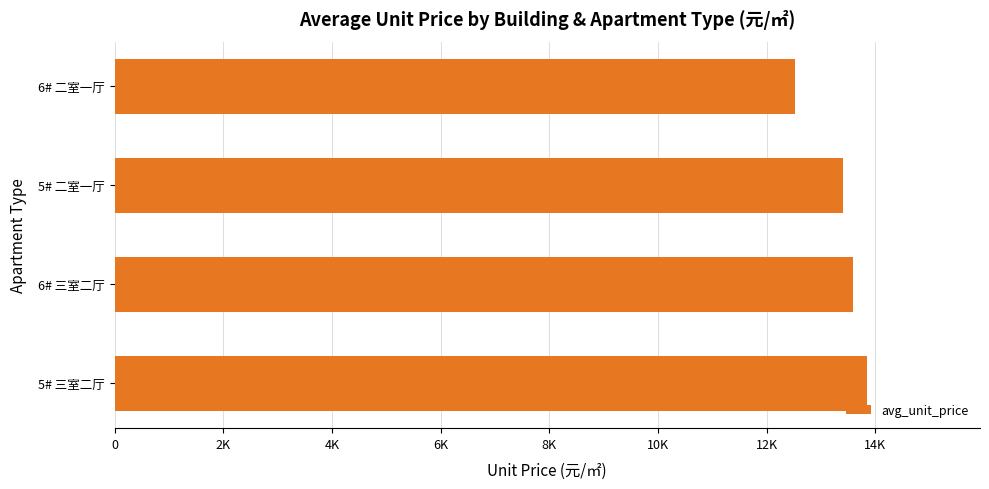

List the labels in order of value, smallest first.

6# 二室一厅, 5# 二室一厅, 6# 三室二厅, 5# 三室二厅